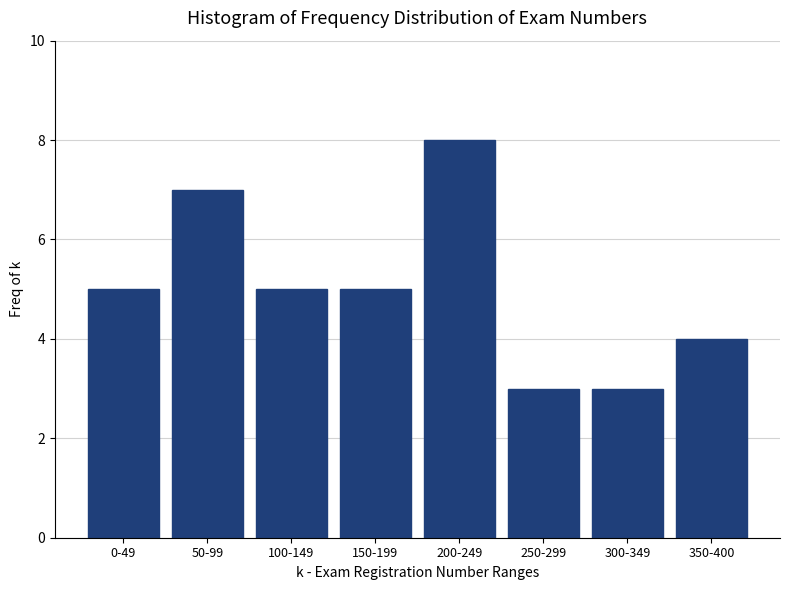

Reading left to right, list all the values displayed in this chart.

0-49=5	50-99=7	100-149=5	150-199=5	200-249=8	250-299=3	300-349=3	350-400=4